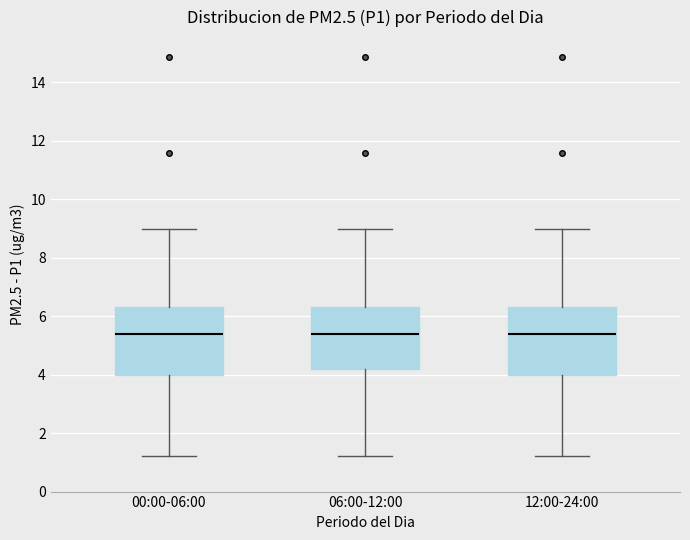

Reading left to right, transcribe this box plot: for each box, give where its median line is, the range the box spans, and where its two whiskers end, as read against the y-axis. The values are not printed on the chart, so give them approximately, as read against the axis.

00:00-06:00: median 5.4, box 4.0 to 6.4, whiskers 1.2 to 9.0
06:00-12:00: median 5.4, box 4.2 to 6.4, whiskers 1.2 to 9.0
12:00-24:00: median 5.4, box 4.0 to 6.4, whiskers 1.2 to 9.0